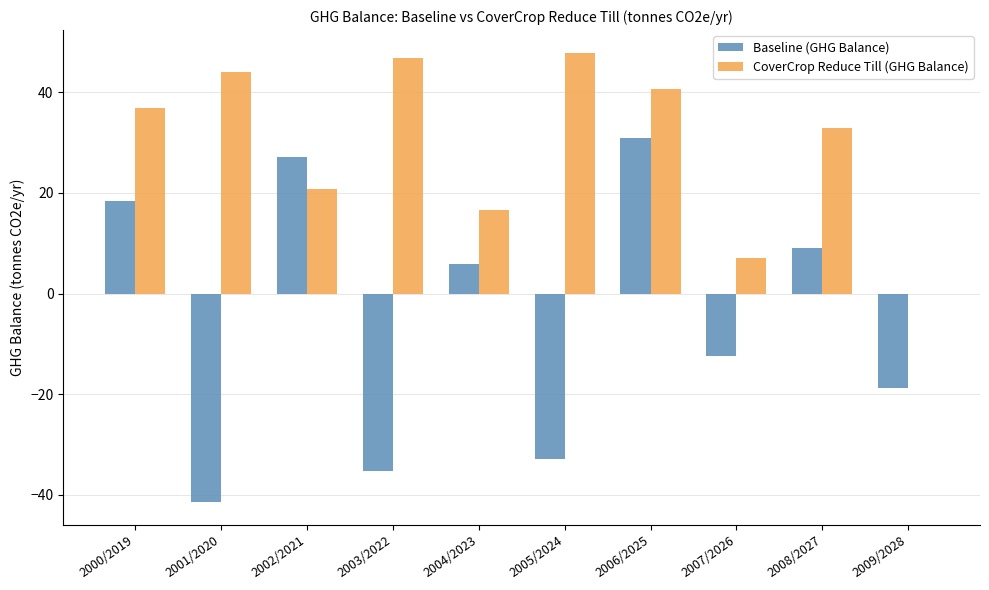

Where is CoverCrop Reduce Till (GHG Balance) nearest to the value 23?

2002/2021